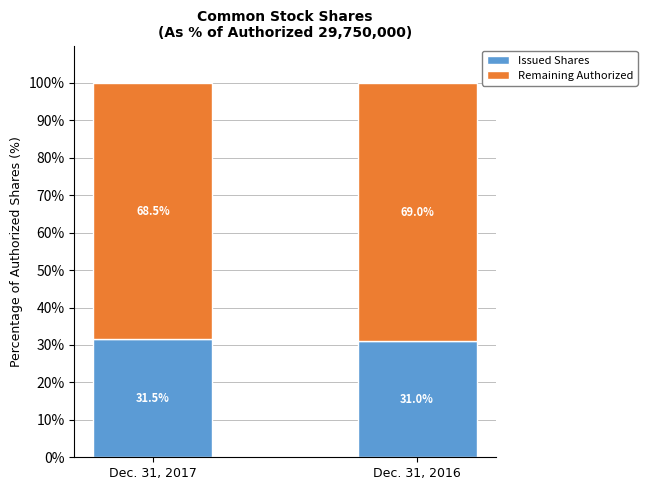

Count the number of data series in this chart.

2